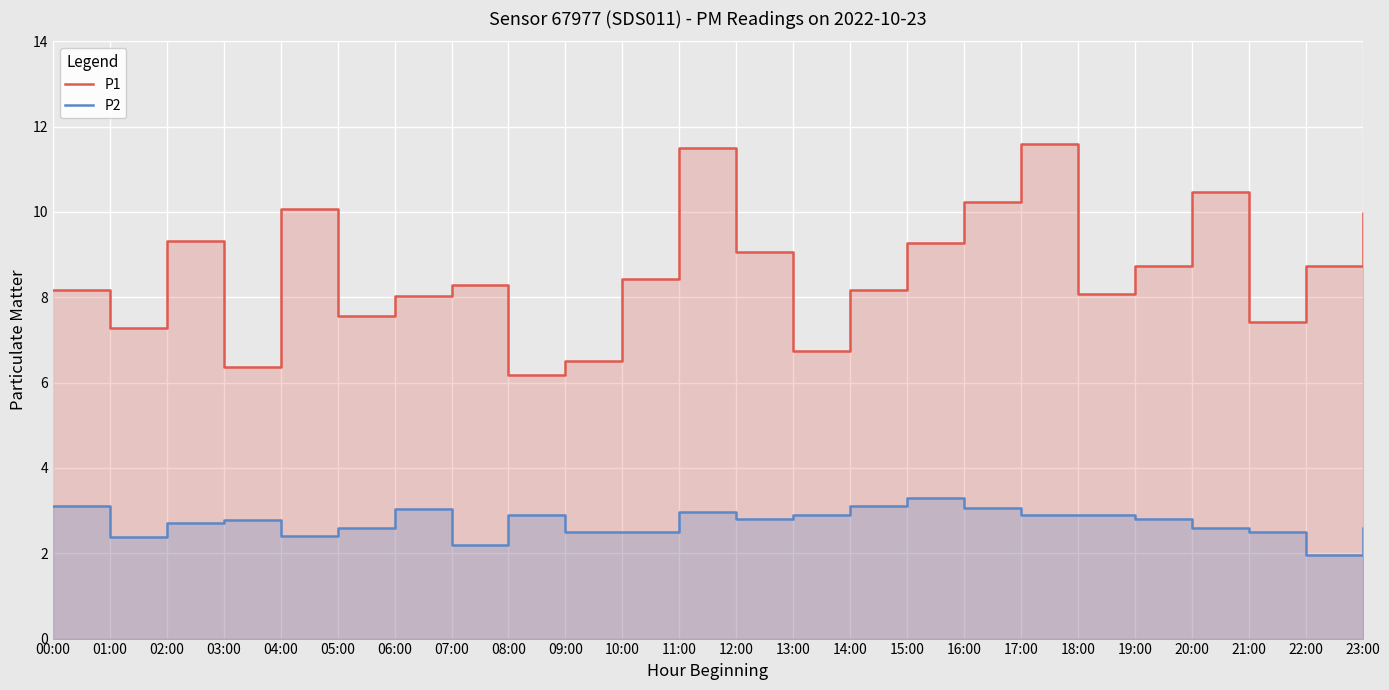

Which series has the largest range (max minus min)?

P1